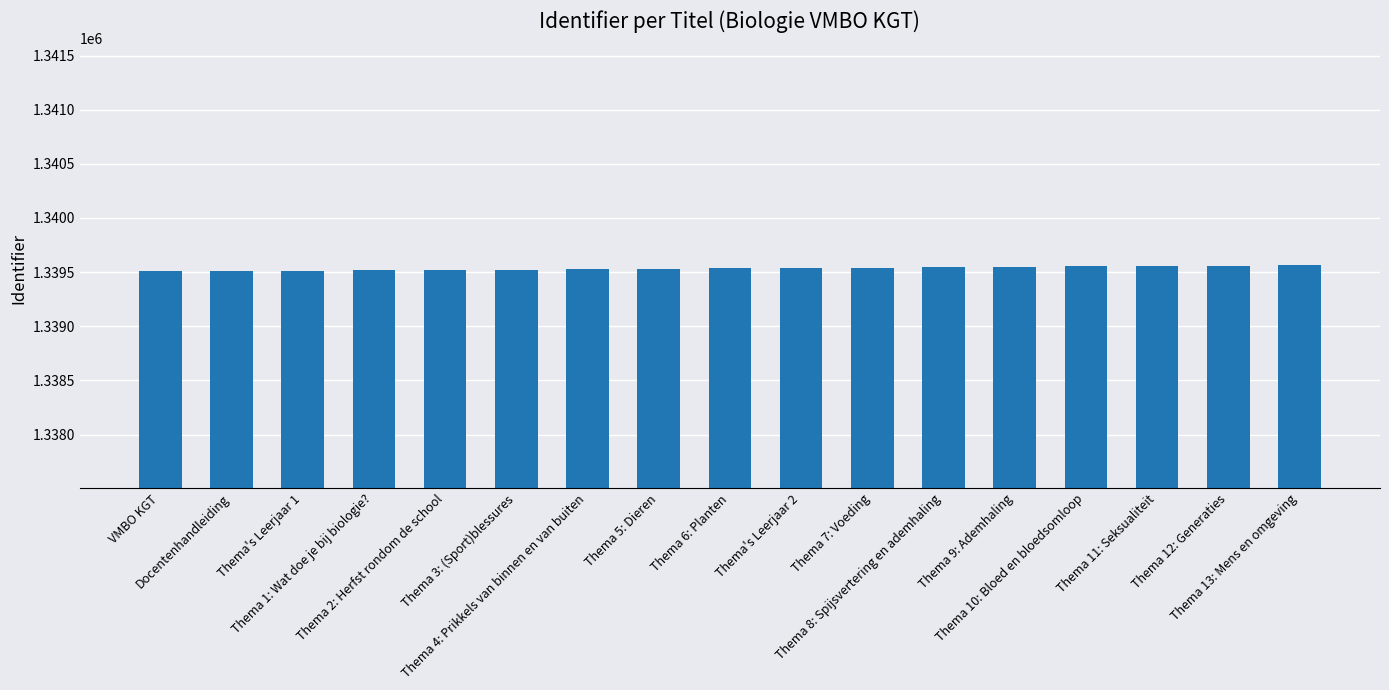

What is the sum of the values at VMBO KGT and Thema 8: Spijsvertering en ademhaling?

2679053